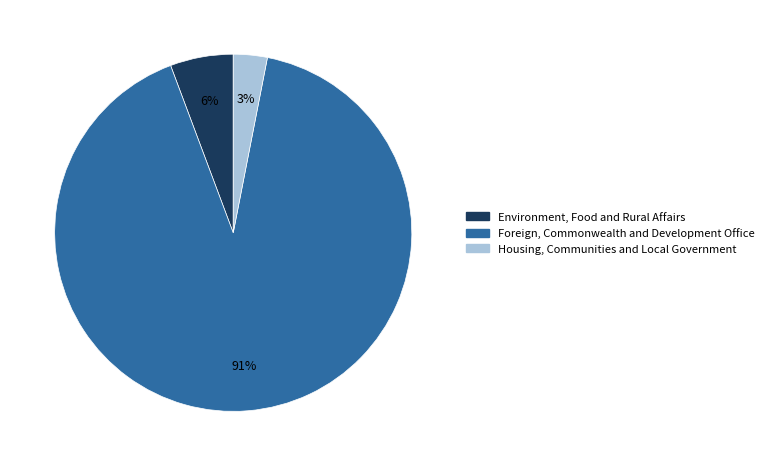

Between Housing, Communities and Local Government and Environment, Food and Rural Affairs, which is larger?

Environment, Food and Rural Affairs